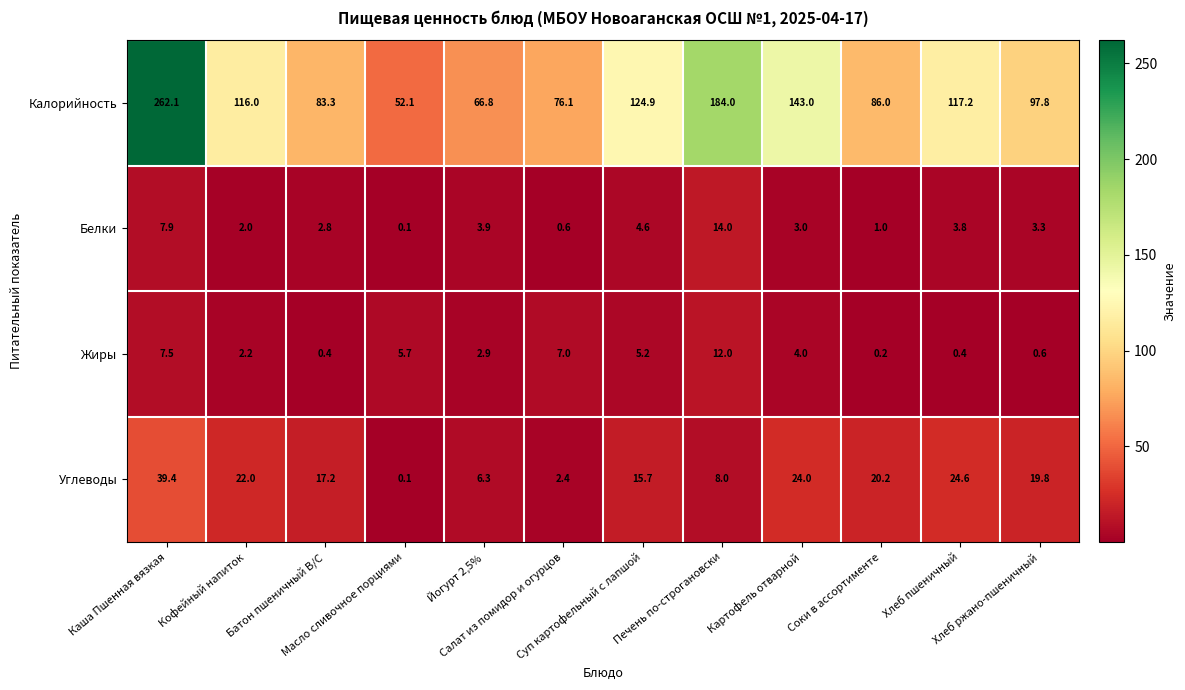

Which series changed the most between Каша Пшенная вязкая and Йогурт 2,5%?

Калорийность